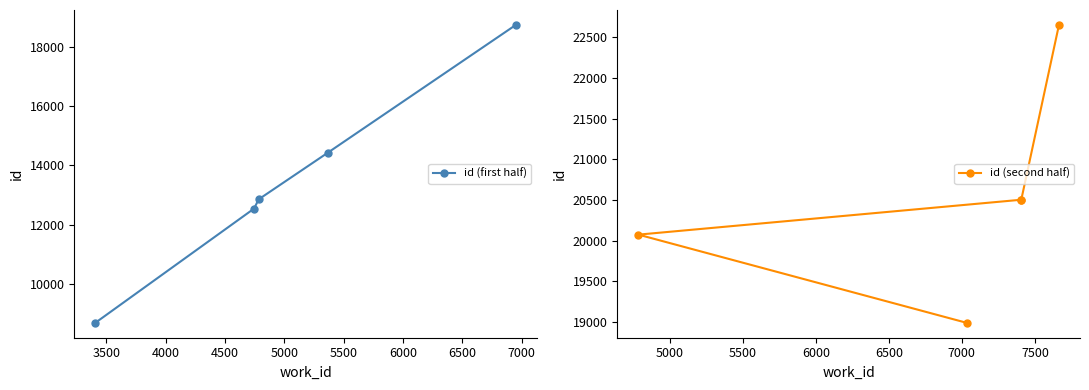

What is the value of the id (first half) point at the 5th from the left?

18730